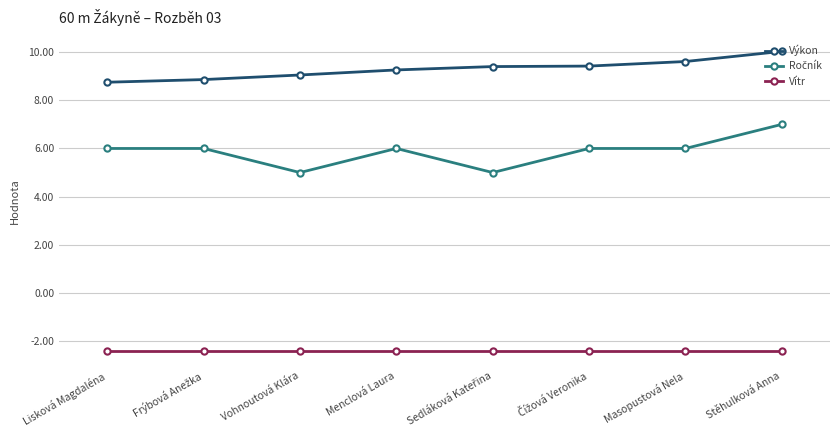

What position from the right is Stěhulková Anna?

1